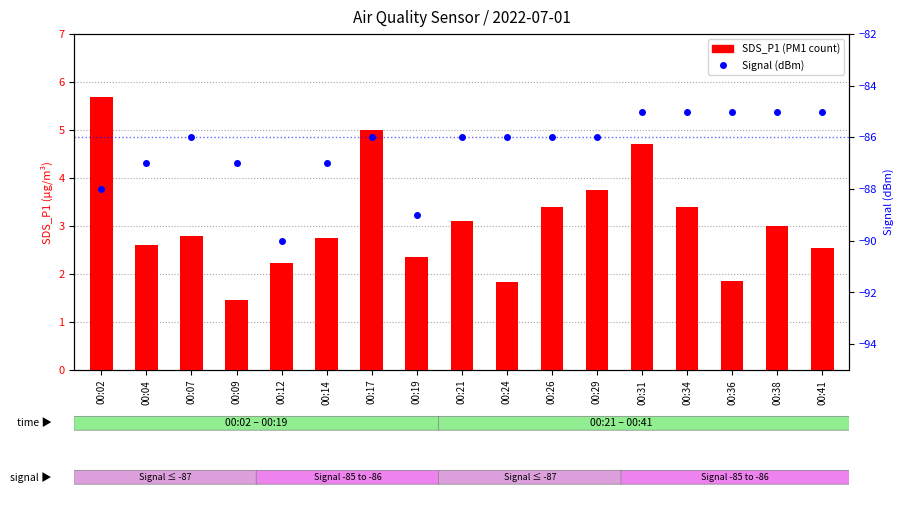

What is the value of the Signal (dBm) bar at the 10th from the left?

-86.0